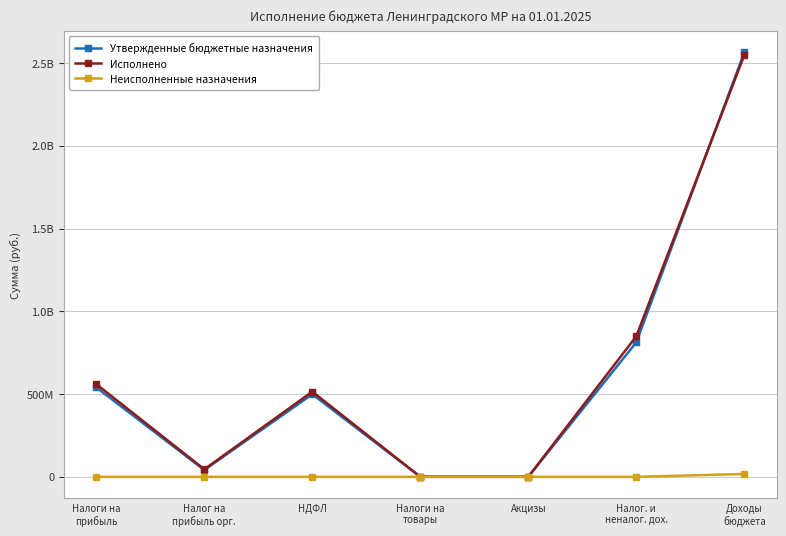

What is the label of the 7th point from the right?

Налоги на
прибыль